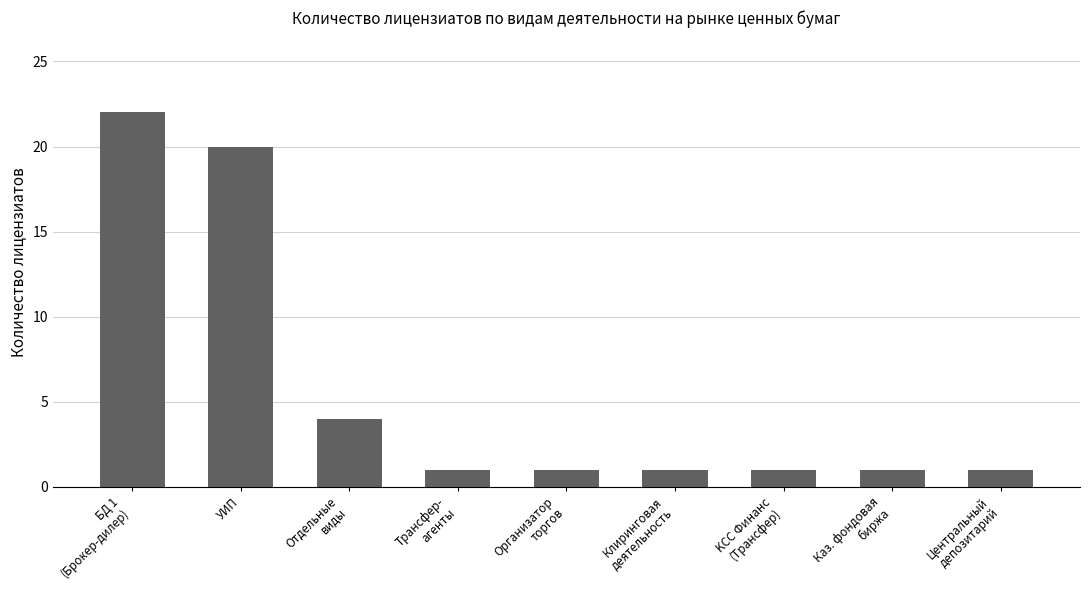

Reading left to right, extract all data points from this chart.

22	20	4	1	1	1	1	1	1